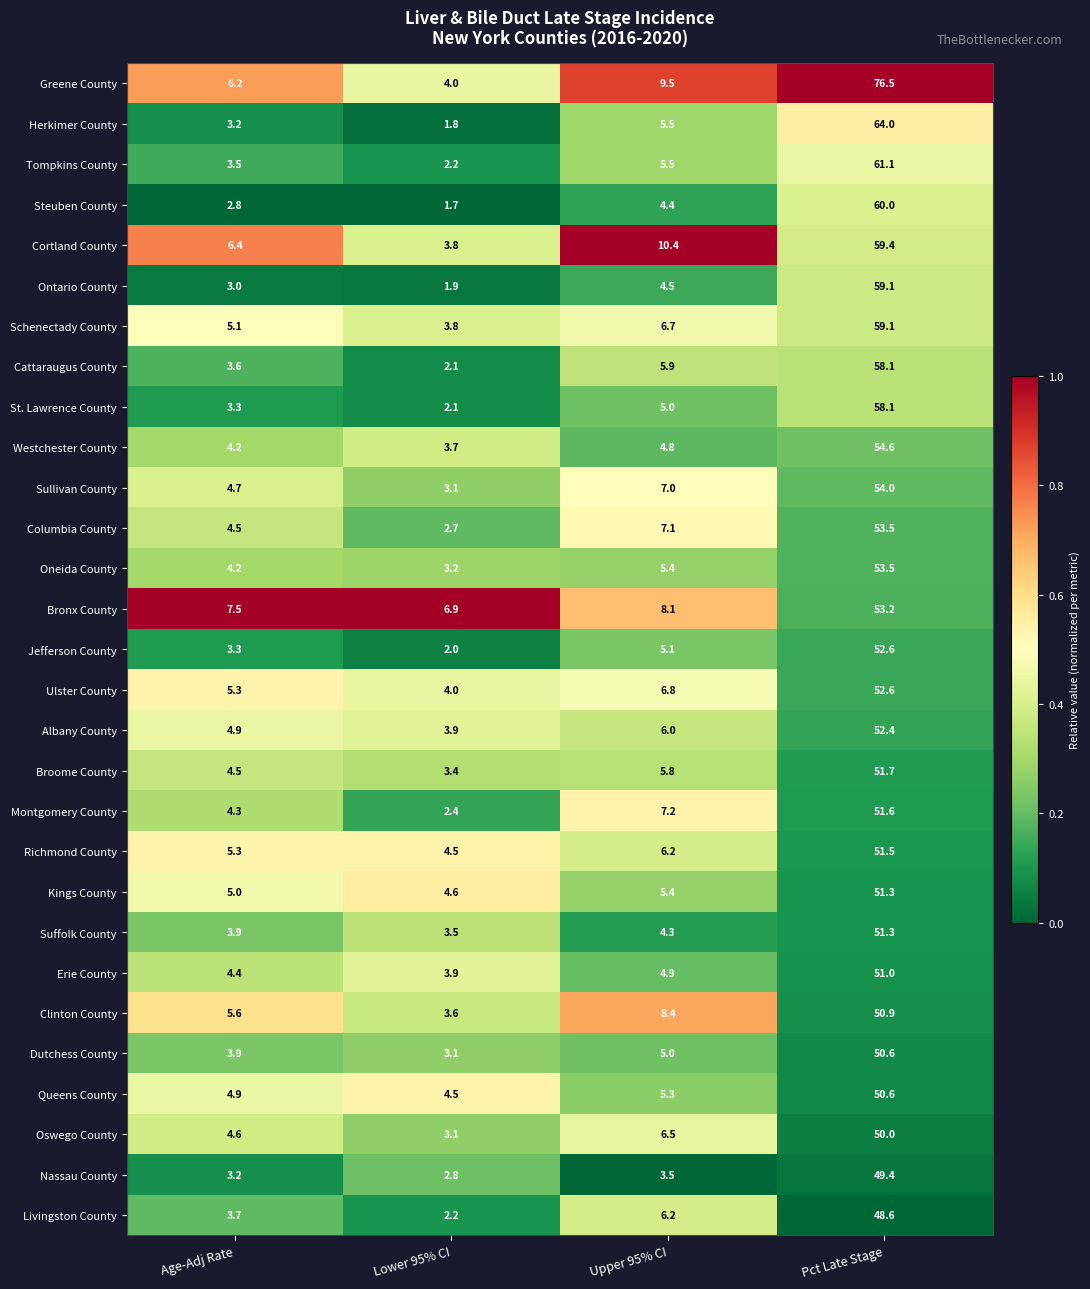

Is the value of Westchester County at Age-Adj Rate greater than the value of Richmond County at Age-Adj Rate?

No